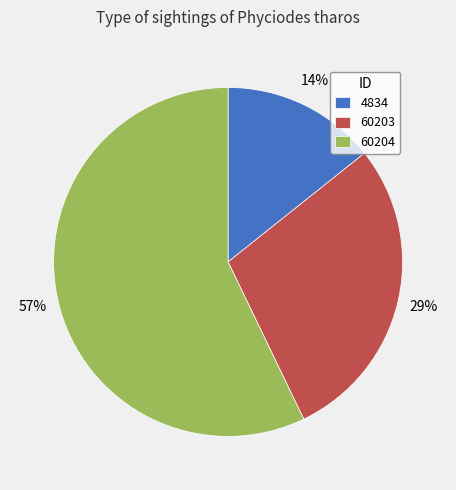

How many slices are in this pie chart?

3